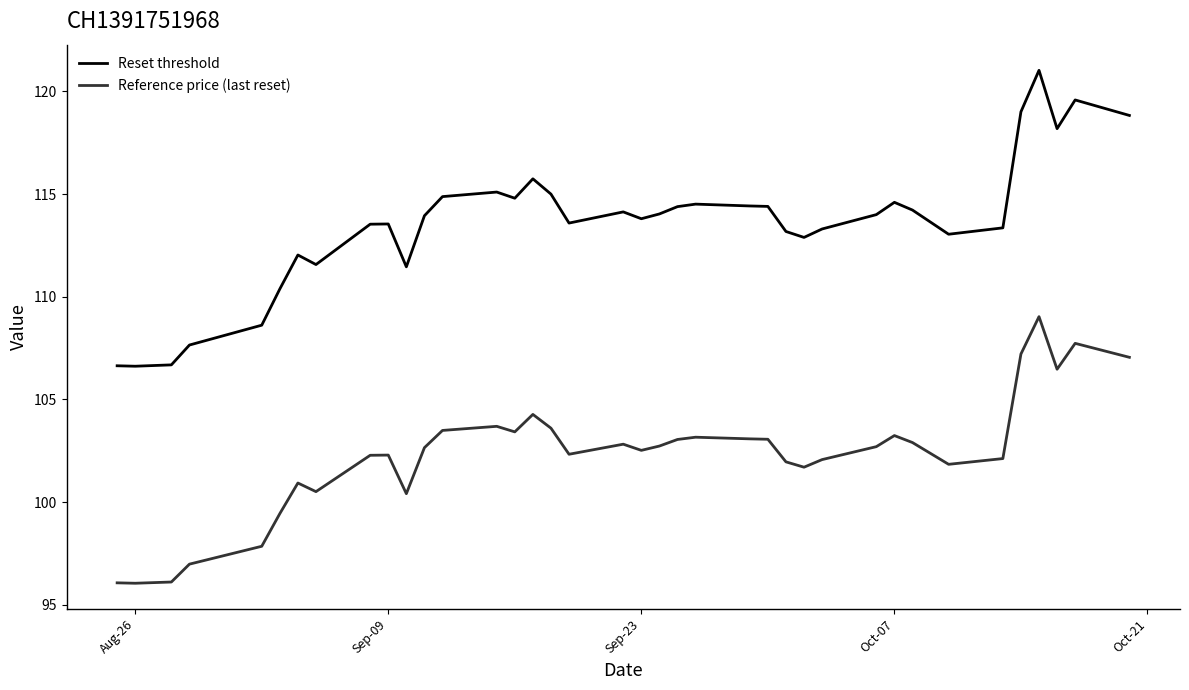

List the series in order of their overall mean, lowest first.

Reference price (last reset), Reset threshold